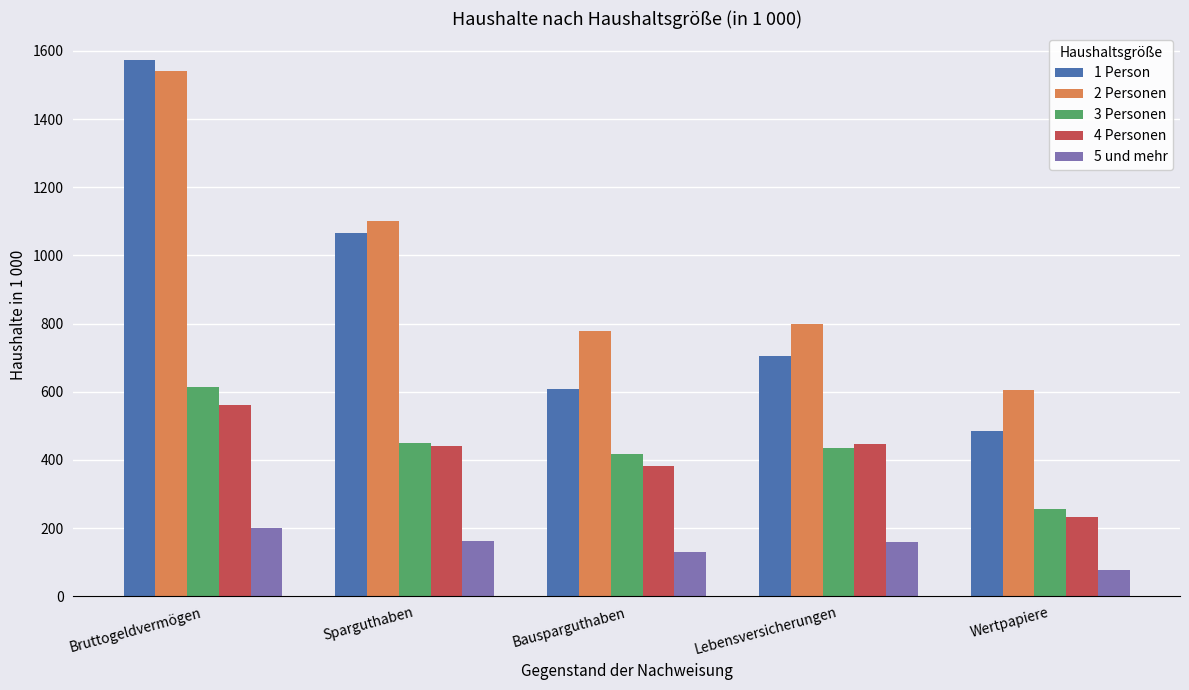

What is the approximate value of 1 Person at Sparguthaben, to the nearest 10?

1070